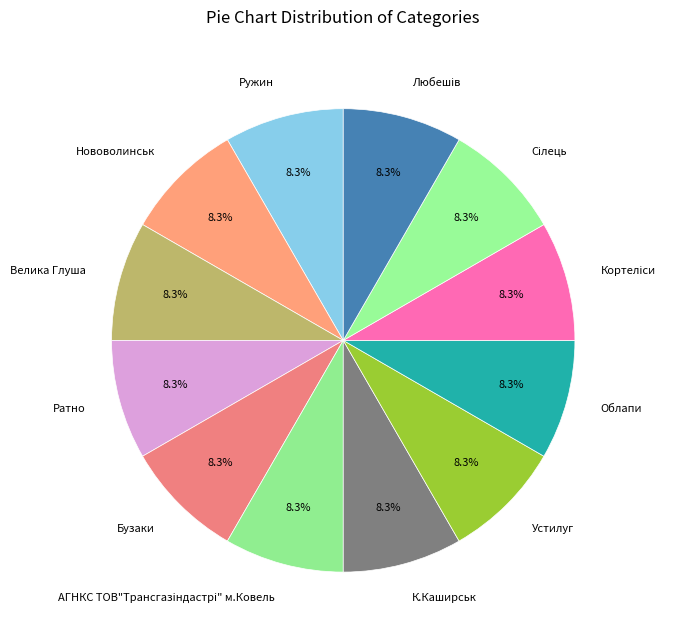

Is the sum of Ратно and Ружин greater than half?

No